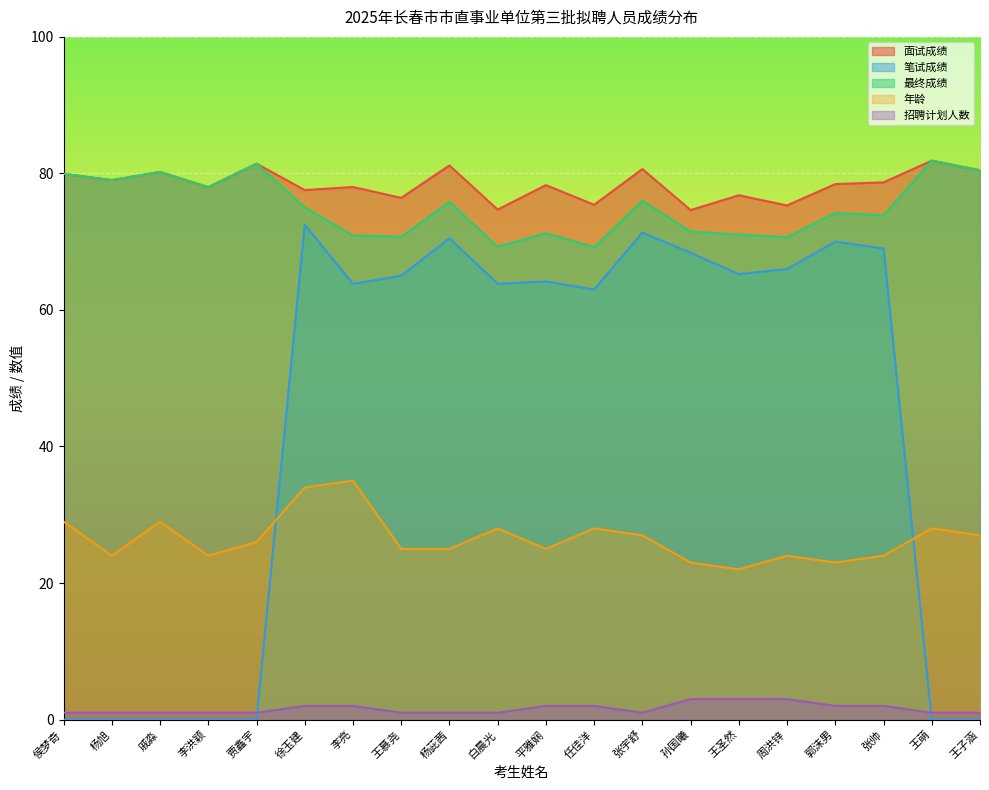

Which series has the largest total across all categories?

面试成绩